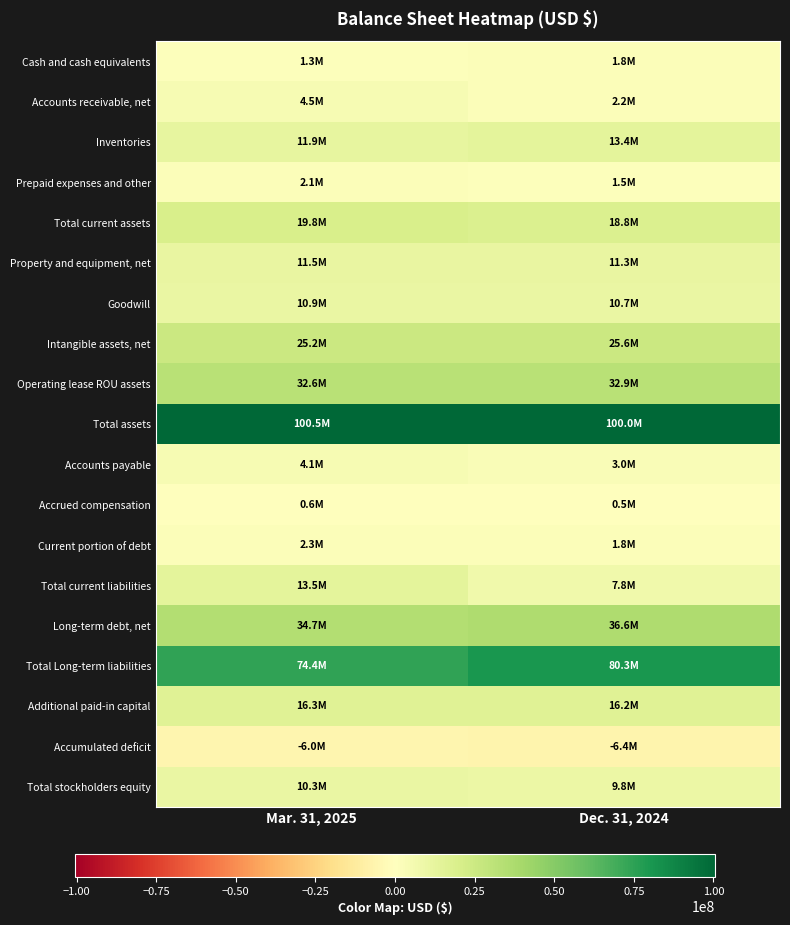

Reading left to right, extract all data points from this chart.

Cash and cash equivalents: Mar. 31, 2025=1308000	Dec. 31, 2024=1759000
Accounts receivable, net: Mar. 31, 2025=4475000	Dec. 31, 2024=2243000
Inventories: Mar. 31, 2025=11922000	Dec. 31, 2024=13370000
Prepaid expenses and other: Mar. 31, 2025=2101000	Dec. 31, 2024=1466000
Total current assets: Mar. 31, 2025=19806000	Dec. 31, 2024=18838000
Property and equipment, net: Mar. 31, 2025=11459000	Dec. 31, 2024=11316000
Goodwill: Mar. 31, 2025=10860000	Dec. 31, 2024=10705000
Intangible assets, net: Mar. 31, 2025=25187000	Dec. 31, 2024=25568000
Operating lease ROU assets: Mar. 31, 2025=32590000	Dec. 31, 2024=32942000
Total assets: Mar. 31, 2025=100514000	Dec. 31, 2024=99985000
Accounts payable: Mar. 31, 2025=4133000	Dec. 31, 2024=3019000
Accrued compensation: Mar. 31, 2025=598000	Dec. 31, 2024=490000
Current portion of debt: Mar. 31, 2025=2313000	Dec. 31, 2024=1820000
Total current liabilities: Mar. 31, 2025=13532000	Dec. 31, 2024=7812000
Long-term debt, net: Mar. 31, 2025=34665000	Dec. 31, 2024=36608000
Total Long-term liabilities: Mar. 31, 2025=74414000	Dec. 31, 2024=80279000
Additional paid-in capital: Mar. 31, 2025=16261000	Dec. 31, 2024=16236000
Accumulated deficit: Mar. 31, 2025=-5955000	Dec. 31, 2024=-6404000
Total stockholders equity: Mar. 31, 2025=10332000	Dec. 31, 2024=9840000